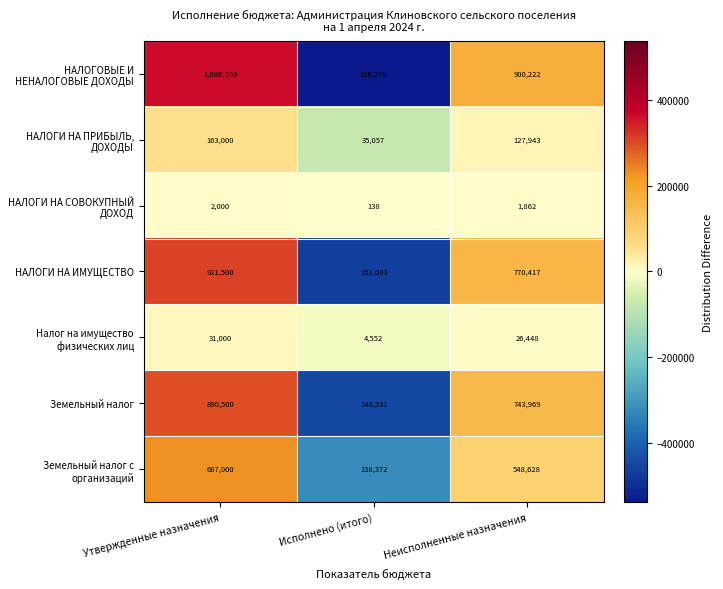

Which label corresponds to the smallest value in the chart?

Исполнено (итого)